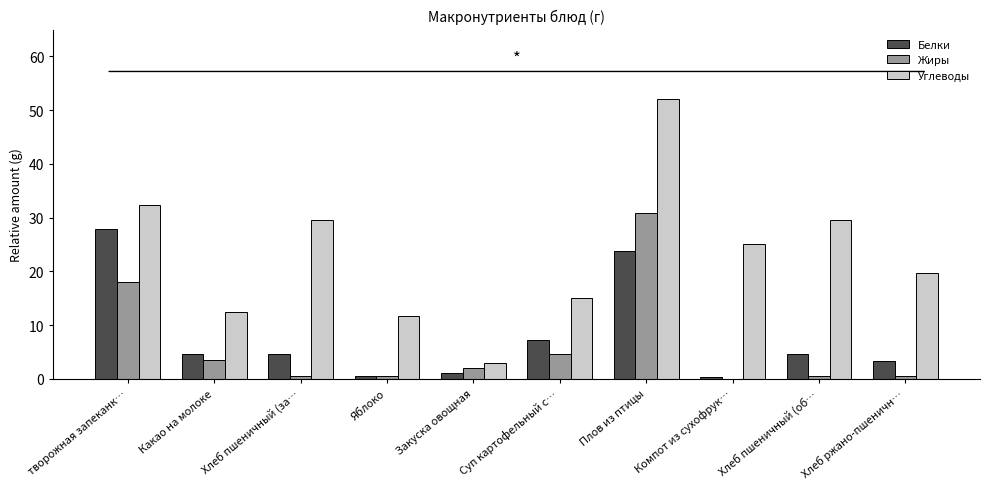

Which series has the largest total across all categories?

Углеводы